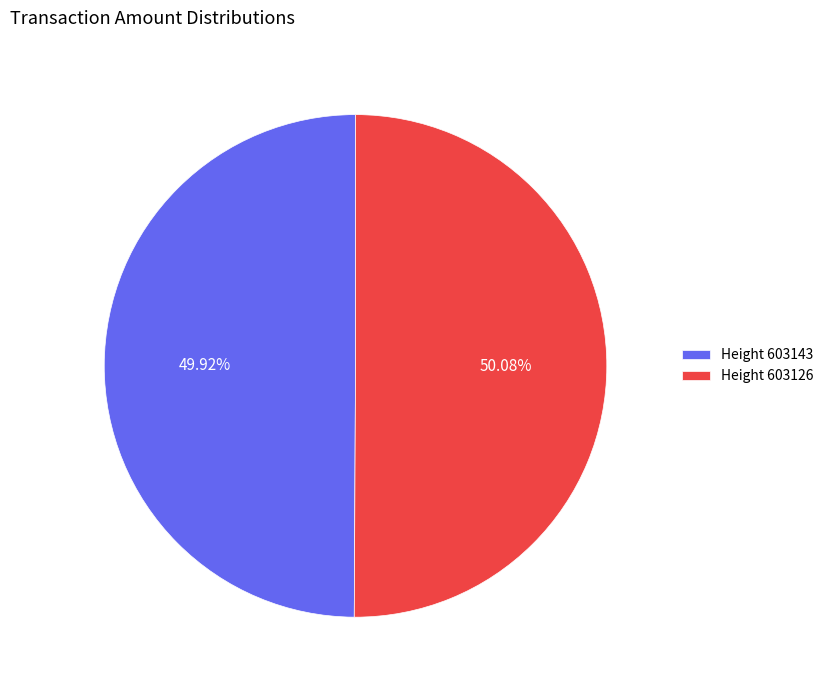

Is the sum of Height 603143 and Height 603126 greater than half?

Yes